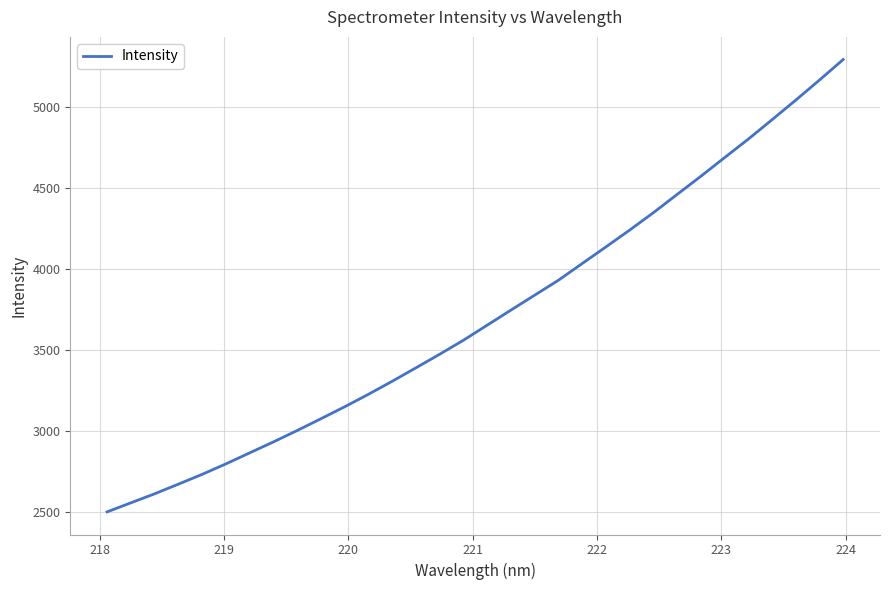

What is the difference between the maximum and minimum values?

2790.1